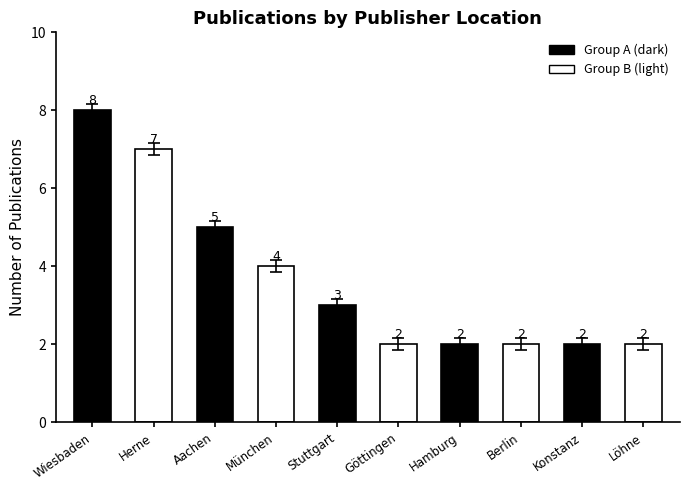

Reading left to right, what are all the values shown in this chart?

Wiesbaden=8	Herne=7	Aachen=5	München=4	Stuttgart=3	Göttingen=2	Hamburg=2	Berlin=2	Konstanz=2	Löhne=2